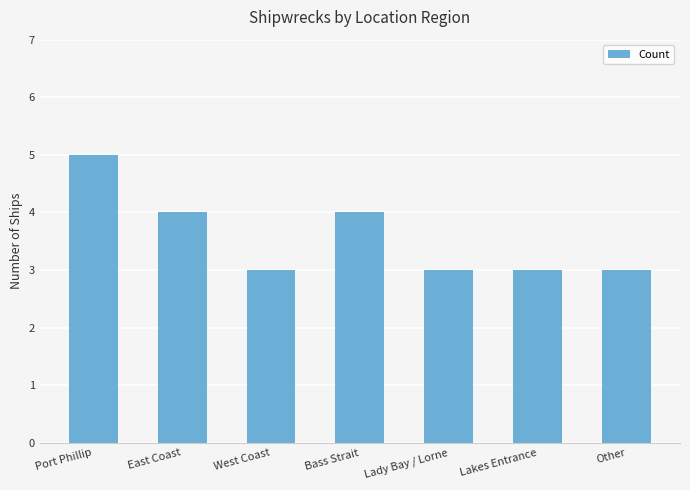

What is the ratio of the value at East Coast to the value at Other?

1.3